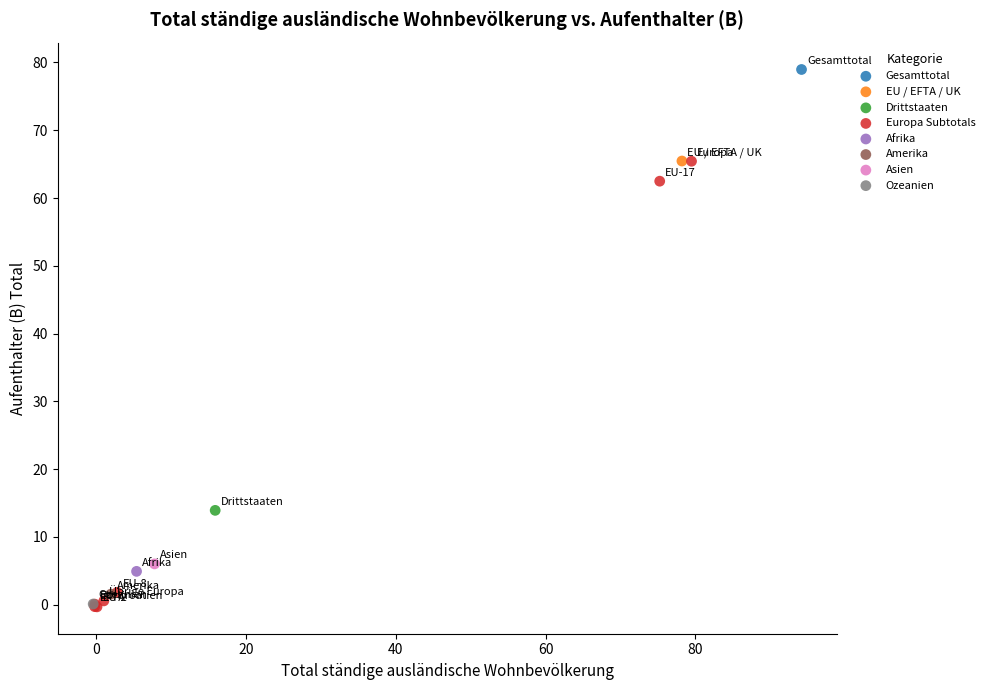

What are all the series names shown in the legend?

Gesamttotal, EU / EFTA / UK, Drittstaaten, Europa Subtotals, Afrika, Amerika, Asien, Ozeanien